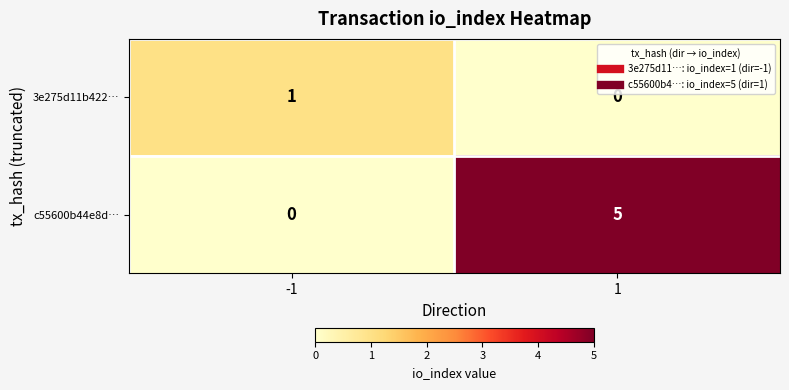

The value of c55600b44e8d… at 1 is 8. True or false?

False